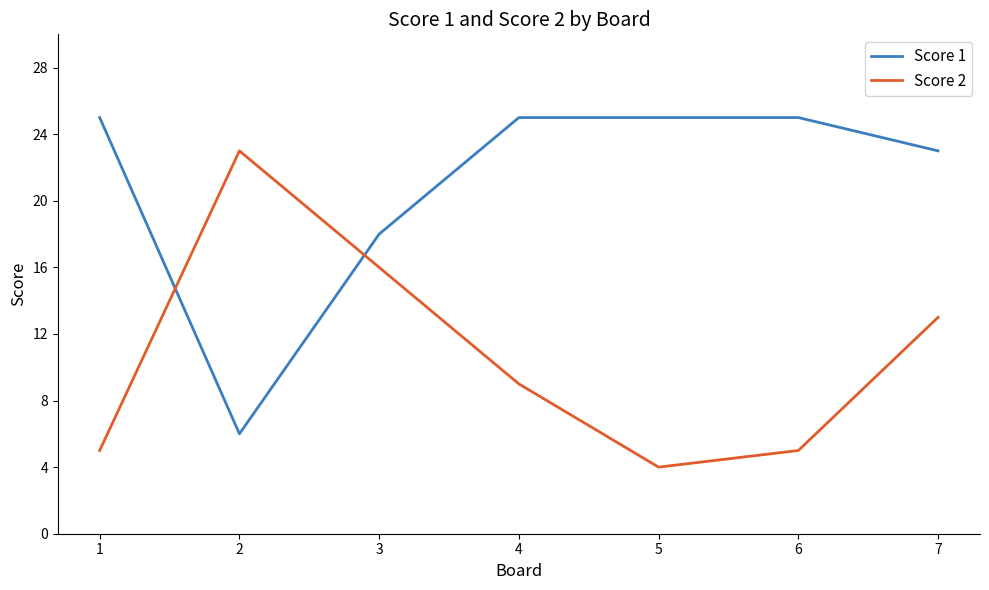

Where is the first local minimum for Score 2?

5